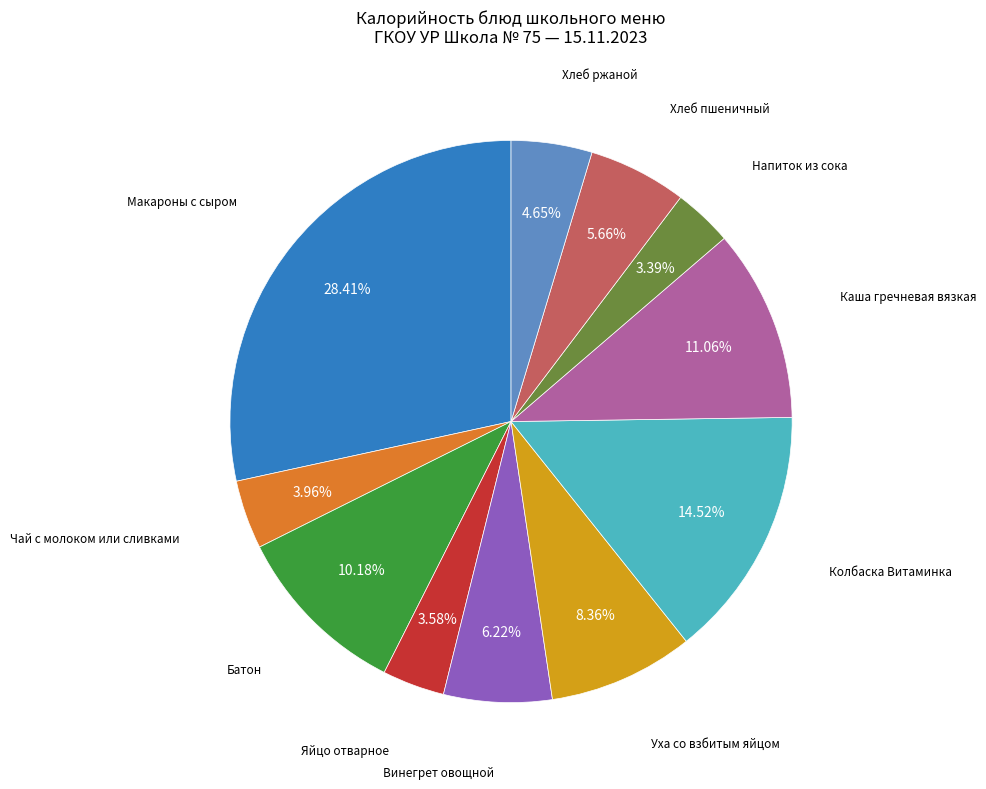

Count the number of slices in the pie.

11